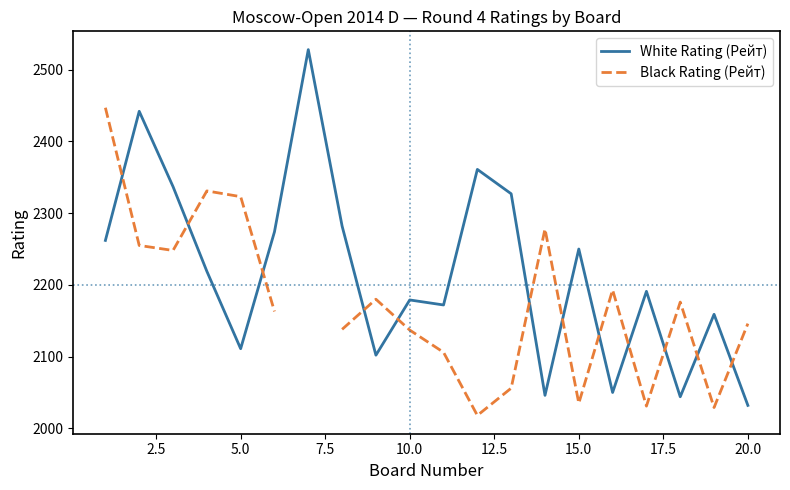

What is the lowest value of the White Rating (Рейт) series?

2032